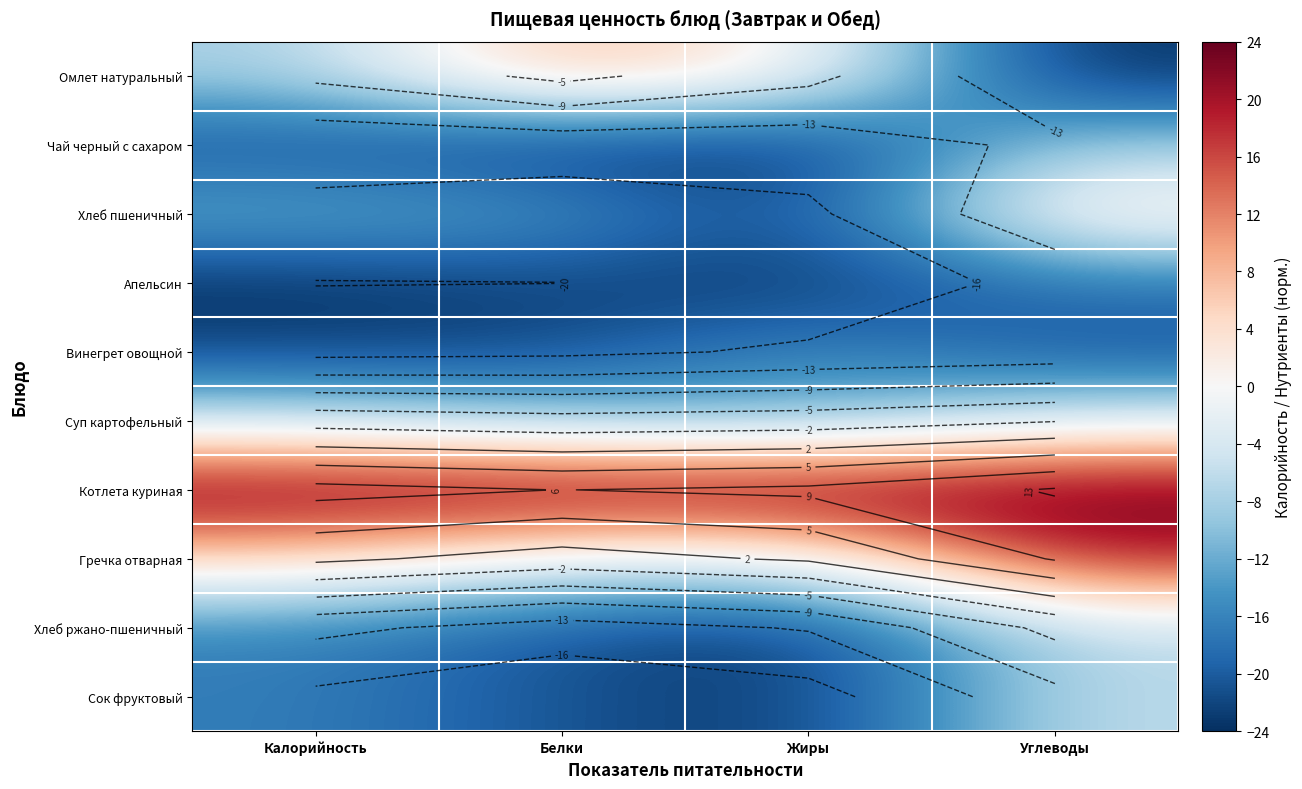

Which series has the largest range (max minus min)?

Омлет натуральный